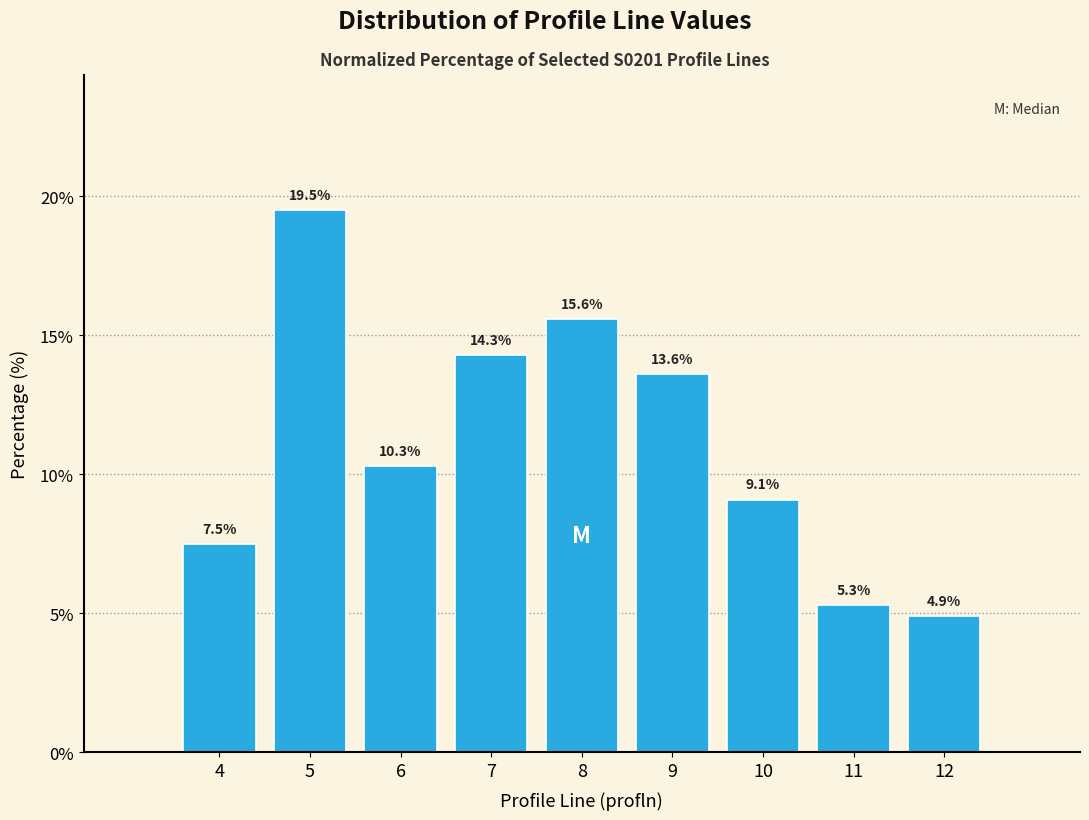

Reading left to right, what are all the values shown in this chart?

4=7.5	5=19.5	6=10.3	7=14.3	8=15.6	9=13.6	10=9.1	11=5.3	12=4.9